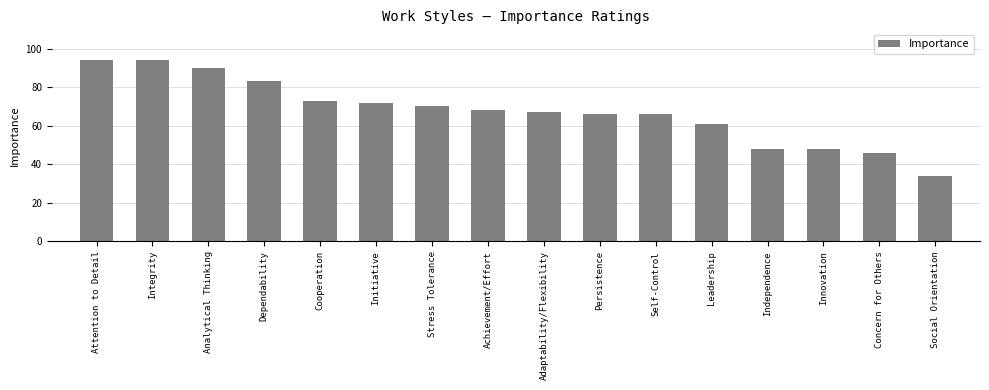

Which label corresponds to the smallest value in the chart?

Social Orientation